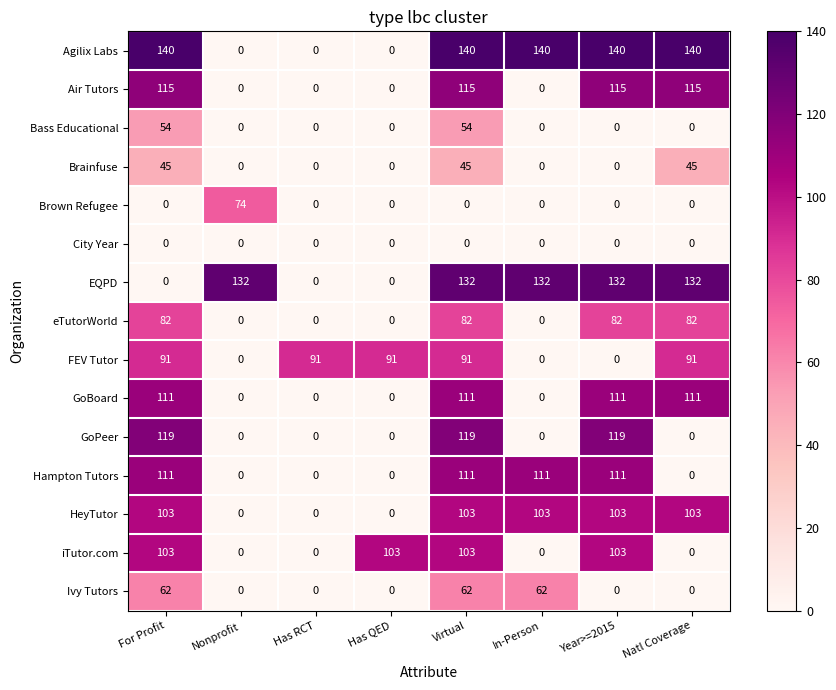

What is the greatest value displayed?

140